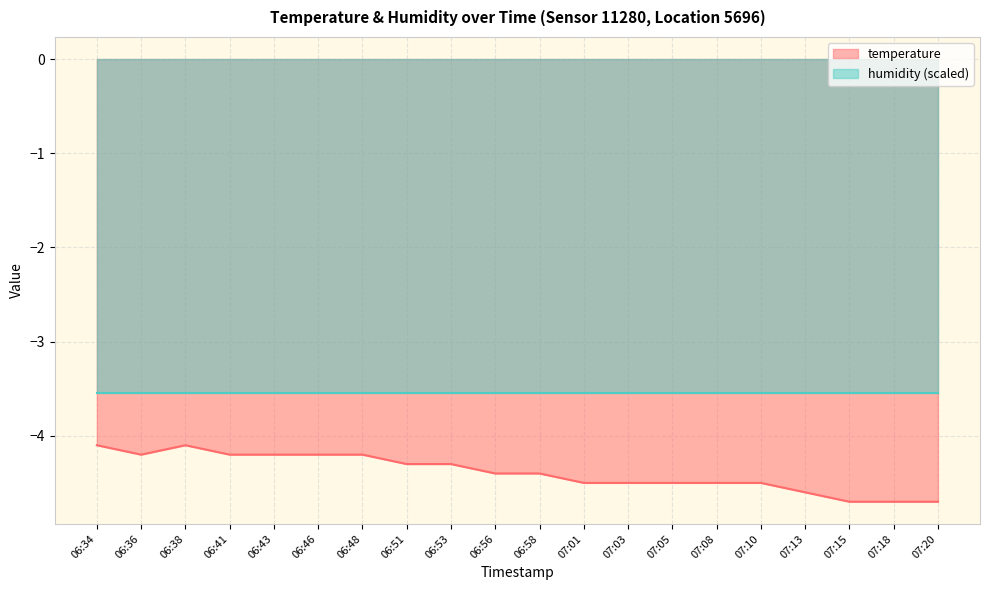

Reading left to right, list all the values displayed in this chart.

-4.1	-4.2	-4.1	-4.2	-4.2	-4.2	-4.2	-4.3	-4.3	-4.4	-4.4	-4.5	-4.5	-4.5	-4.5	-4.5	-4.6	-4.7	-4.7	-4.7